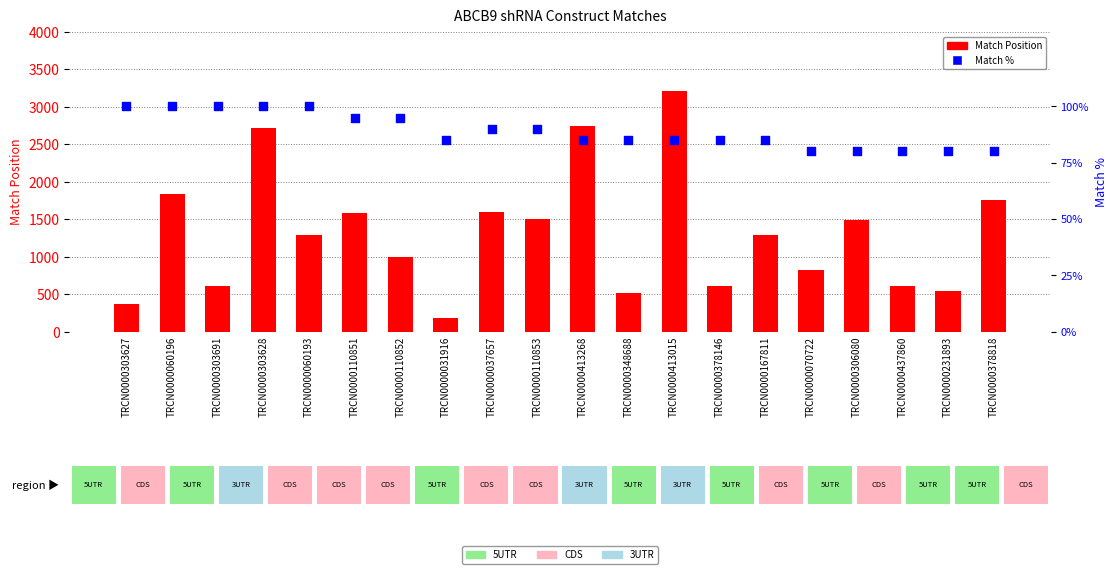

Which series contains the highest Y value?

Match Position